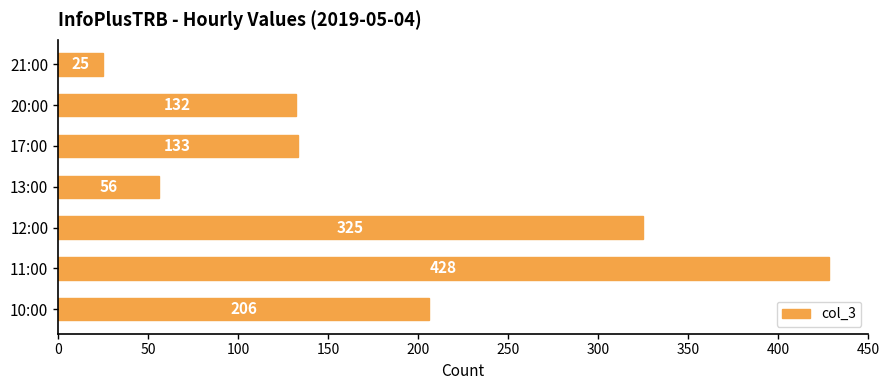

Reading bottom to top, what are all the values shown in this chart?

10:00=206	11:00=428	12:00=325	13:00=56	17:00=133	20:00=132	21:00=25